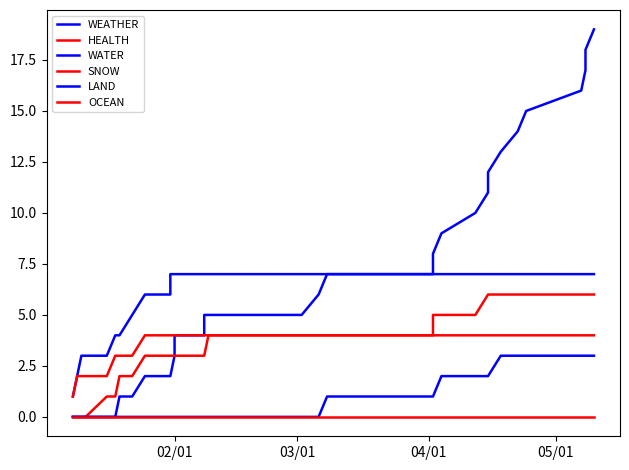

True or false: WATER and HEALTH cross at least once.

False